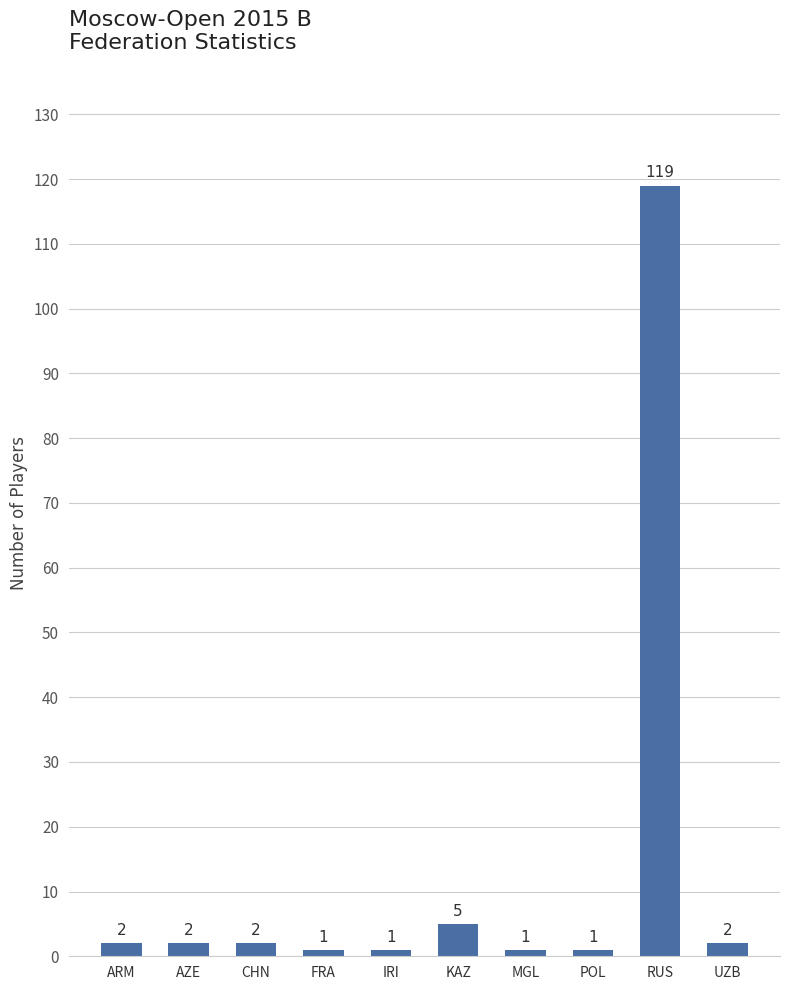

Reading left to right, what are all the values shown in this chart?

ARM=2	AZE=2	CHN=2	FRA=1	IRI=1	KAZ=5	MGL=1	POL=1	RUS=119	UZB=2